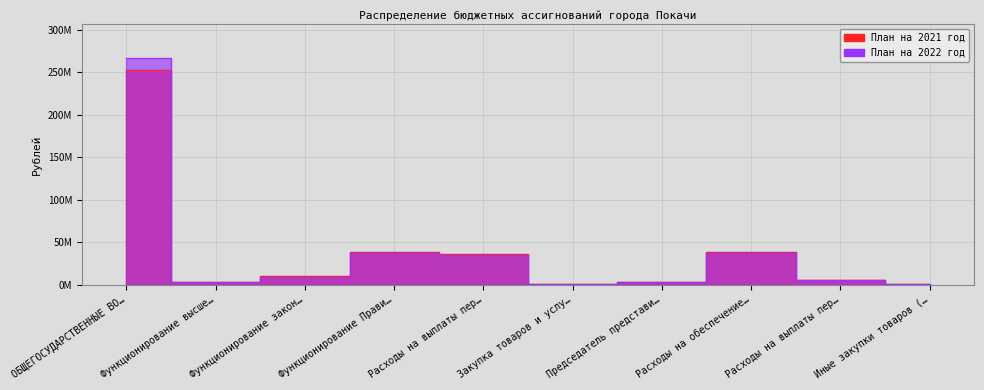

Rank the series by their maximum value, from lowest to highest.

План на 2021 год, План на 2022 год